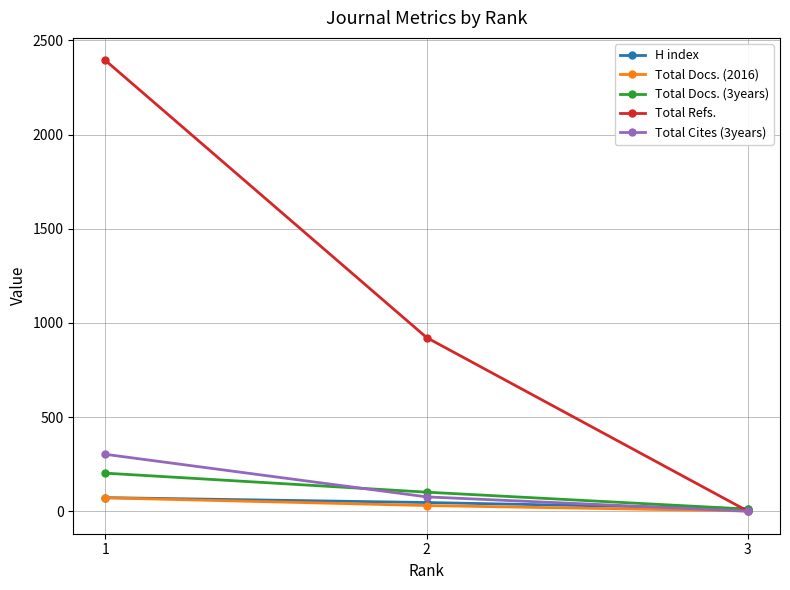

Which series has the largest total across all categories?

Total Refs.